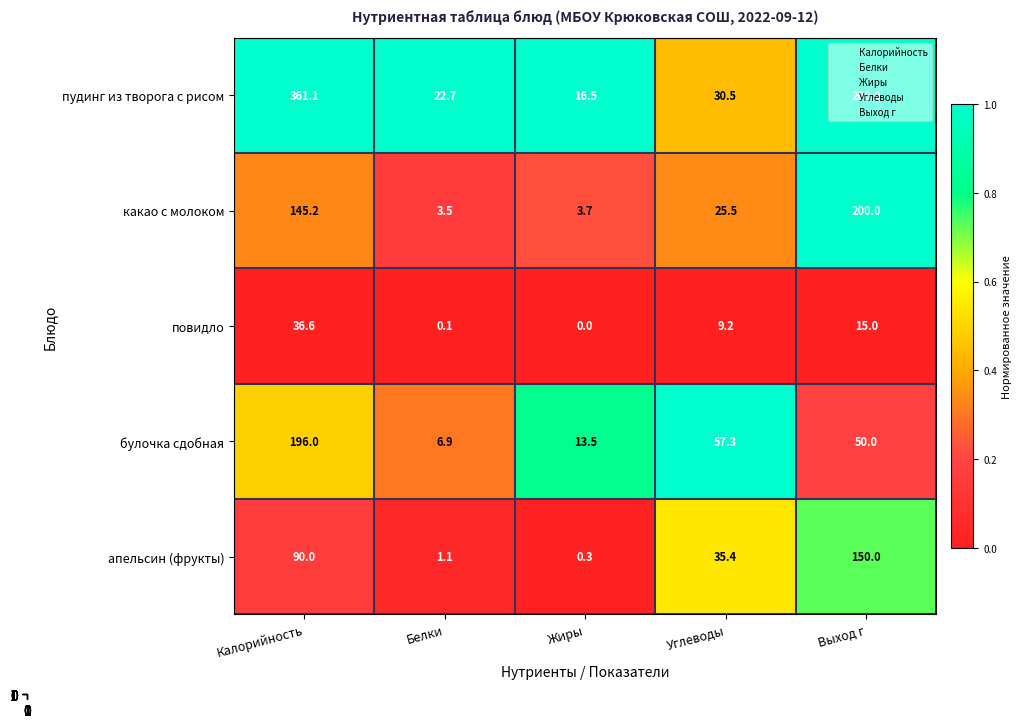

Between Калорийность and Белки, which series saw the biggest shift?

пудинг из творога с рисом